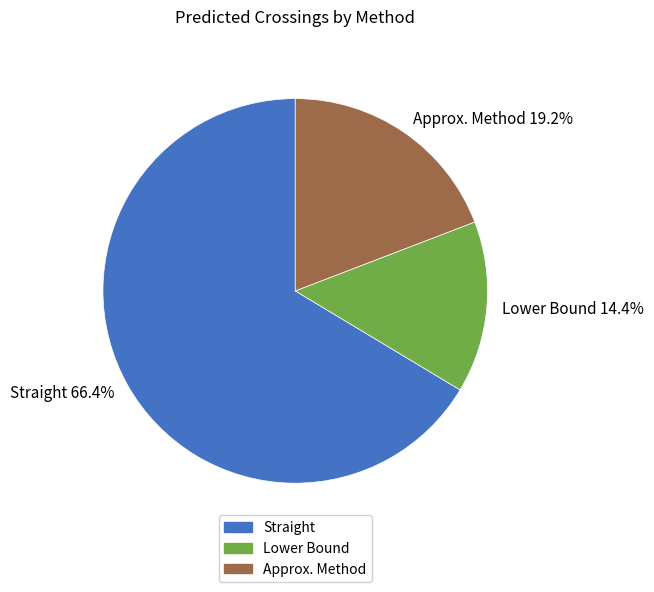

To the nearest percent, what portion does Lower Bound represent?

14%